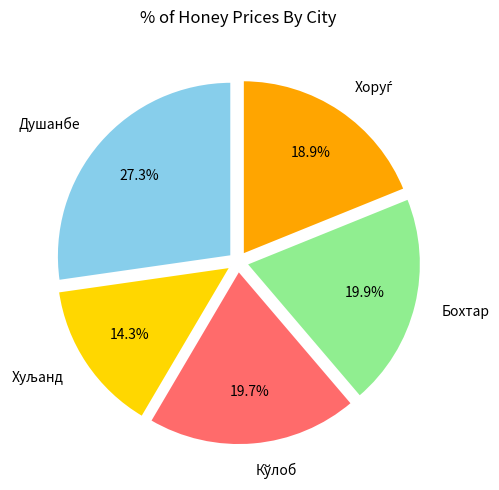

Does any single category account for the majority?

No